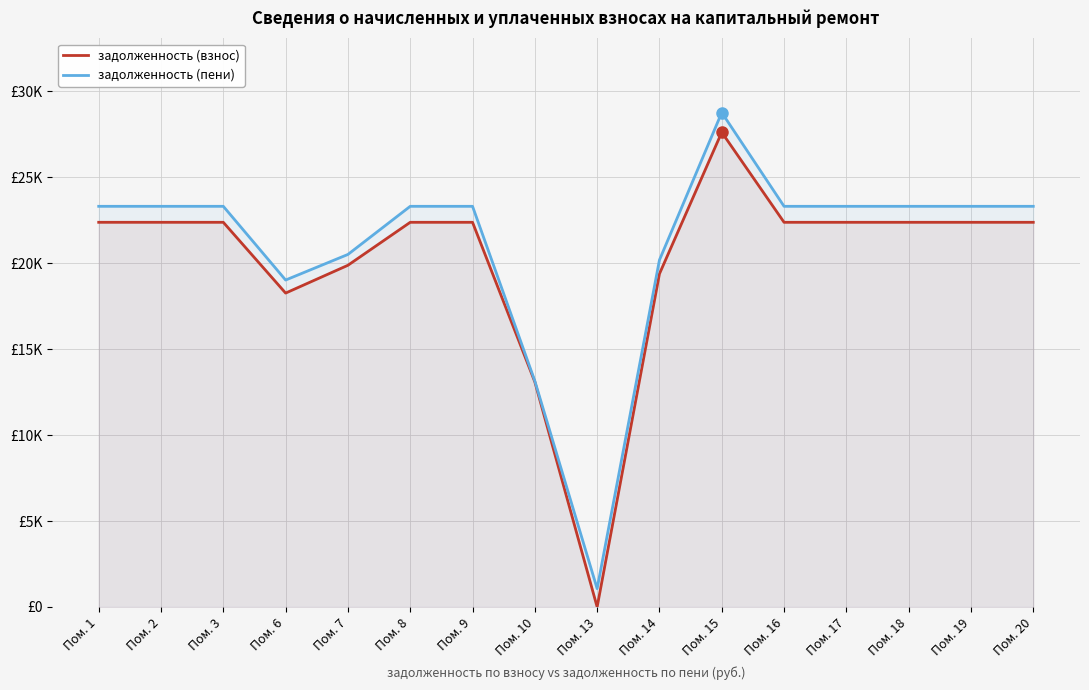

Where is задолженность (пени) nearest to the value 14913?

Пом. 10